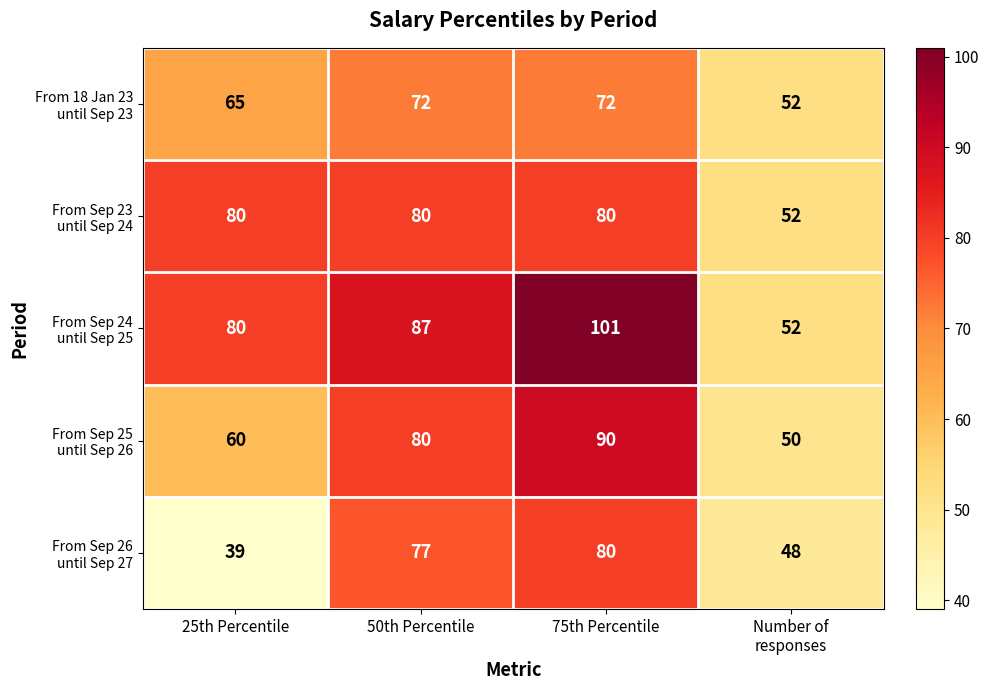

Which category has the lowest value across all series?

25th Percentile